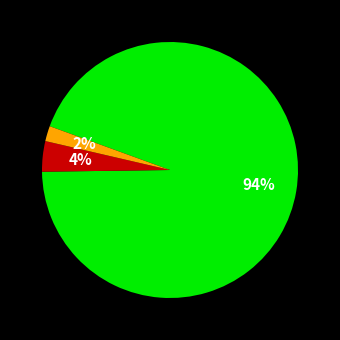

Is there a majority slice in this chart?

Yes